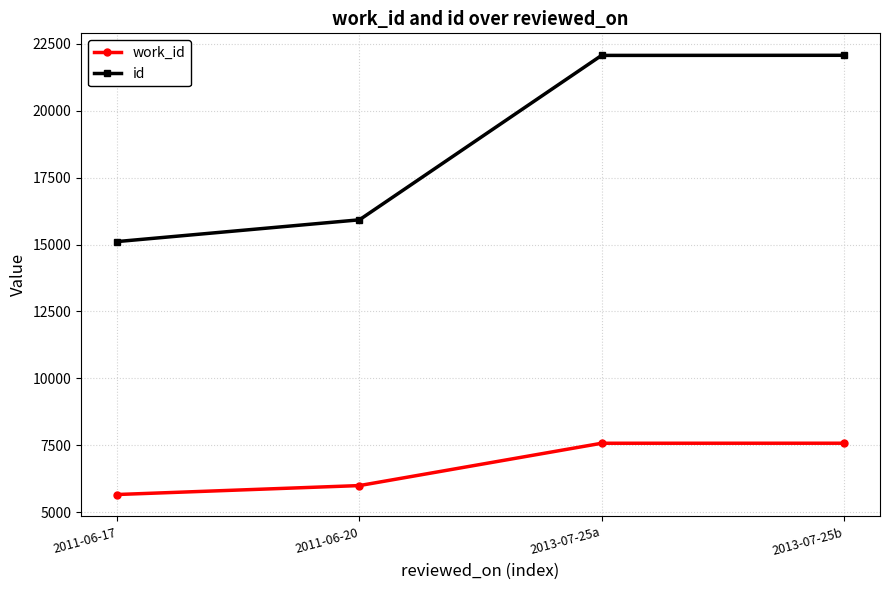

What position from the right is 2011-06-17?

4